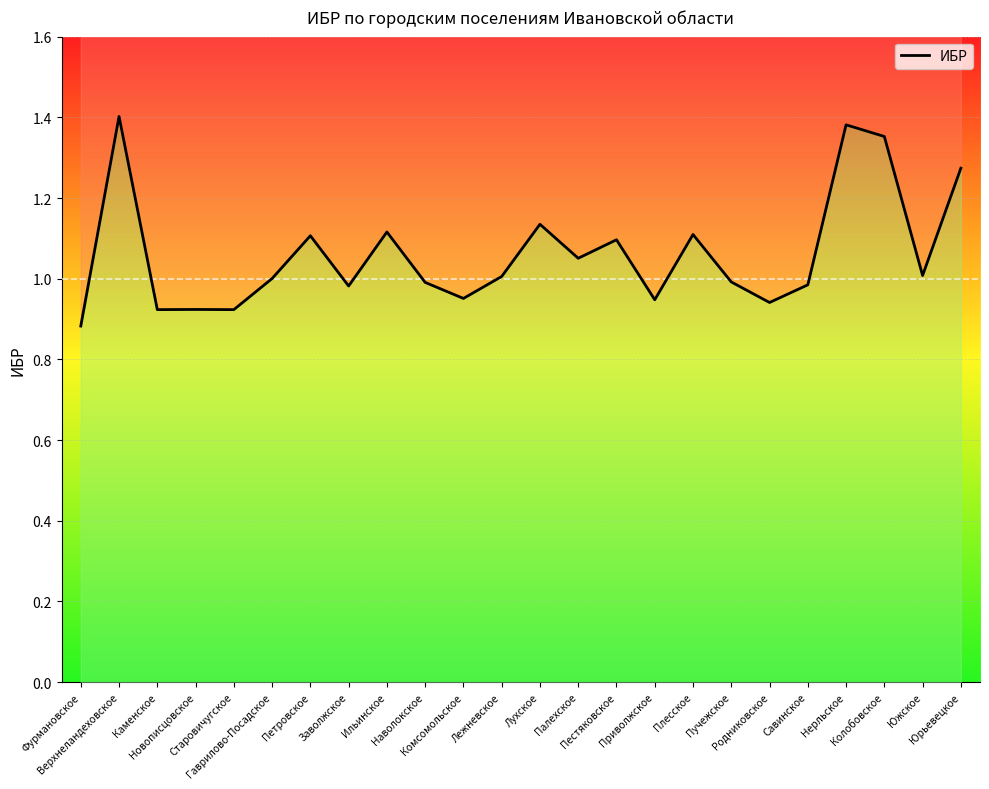

What is the label of the 3rd point from the right?

Колобовское